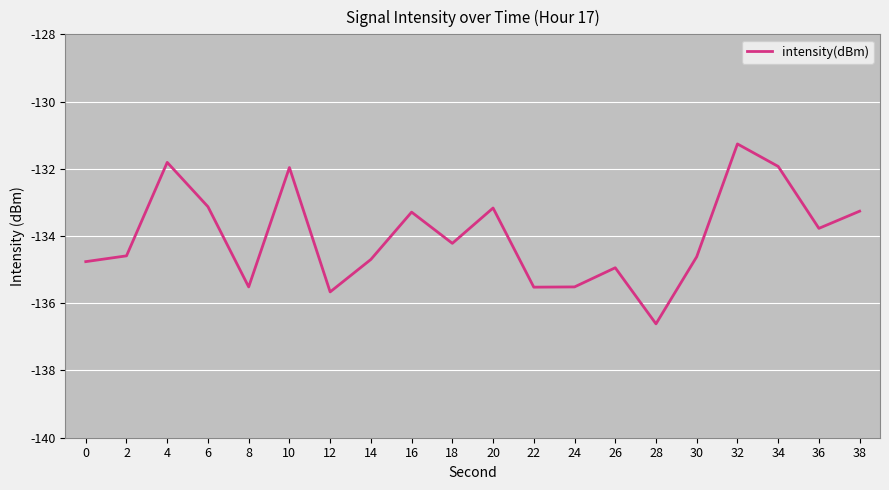

What is the difference between the values at 36 and 26?

1.2